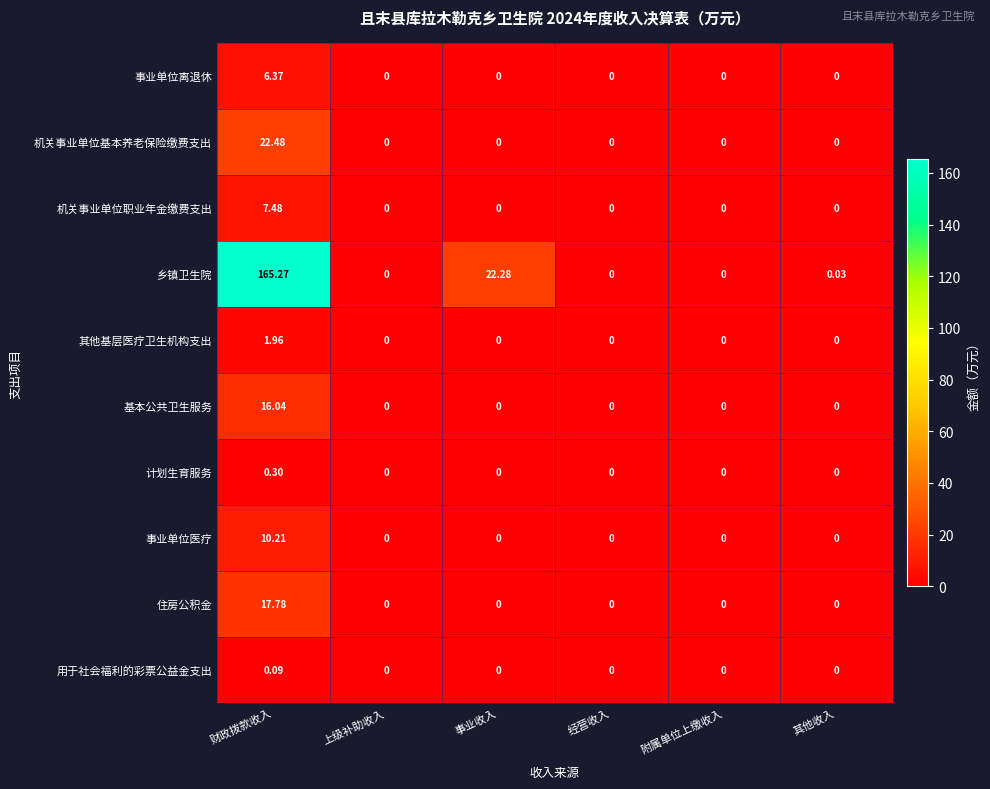

Which series has the widest spread of values?

乡镇卫生院